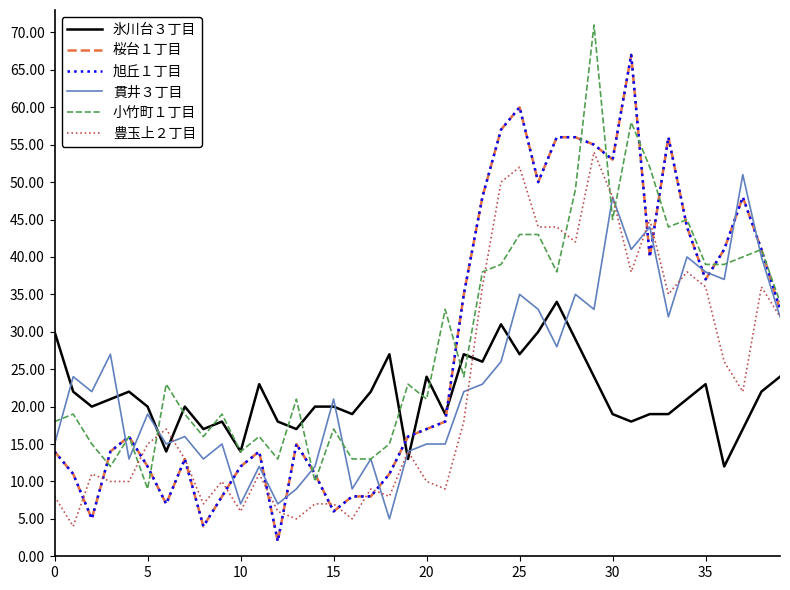

Does the chart display data point markers on the line(s)?

No